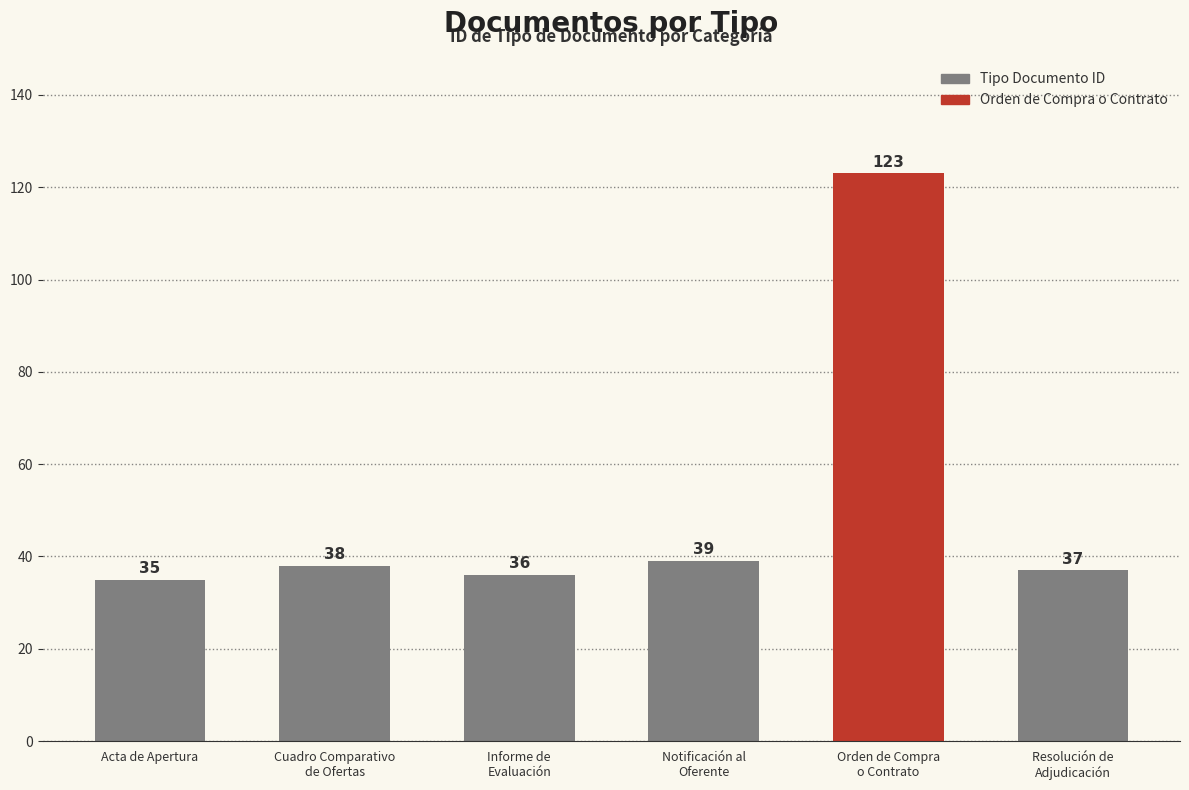

How many series are shown in this chart?

1